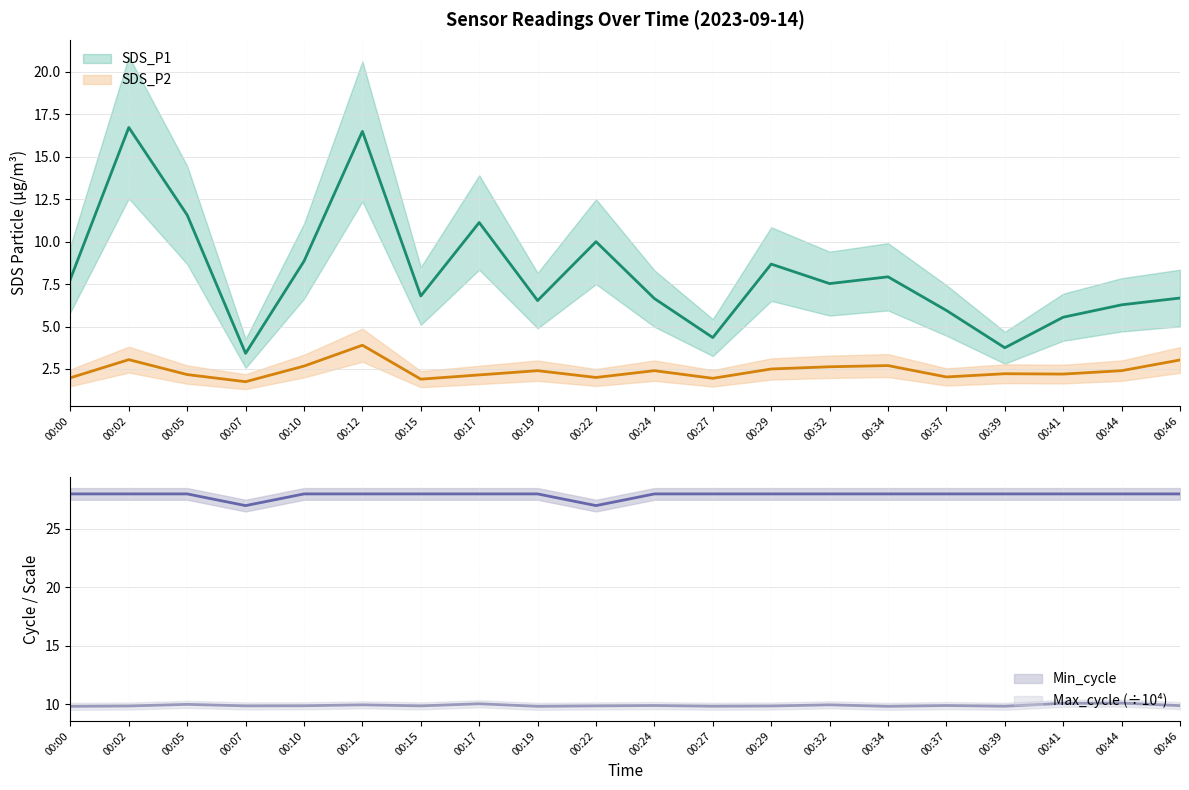

Is the value of Max_cycle_scaled at 00:46 greater than the value of SDS_P1 at 00:41?

Yes